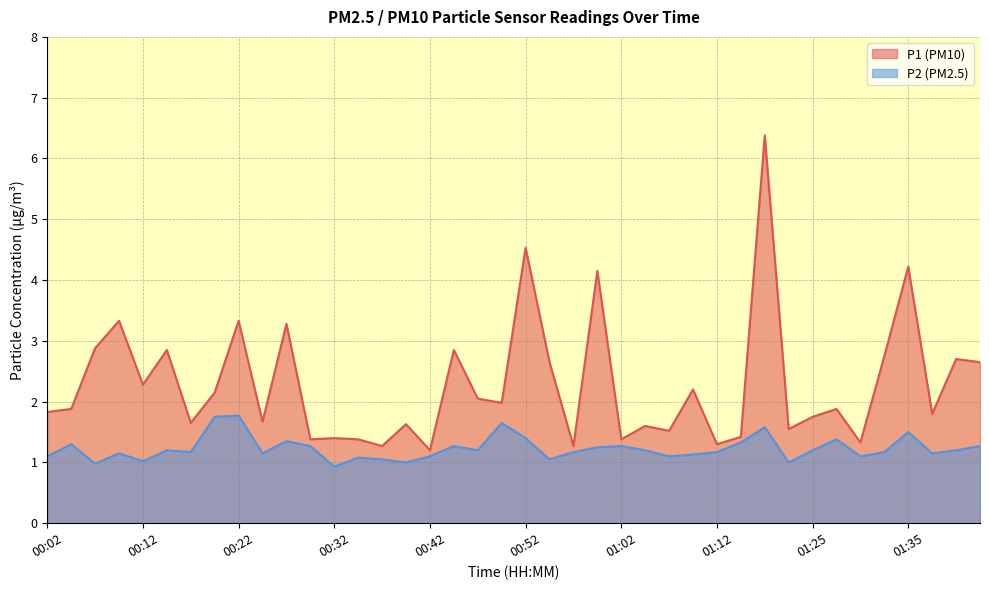

What is the label of the 12th point from the right?

01:12